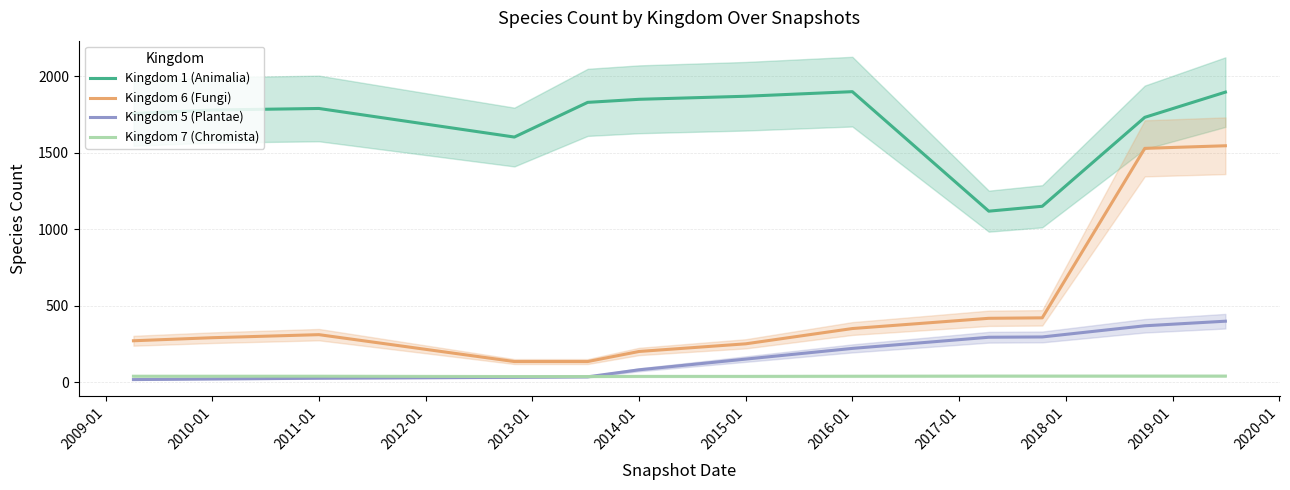

Is the value of Kingdom 7 (Chromista) at 2016-01 greater than the value of Kingdom 1 (Animalia) at 2015-01?

No